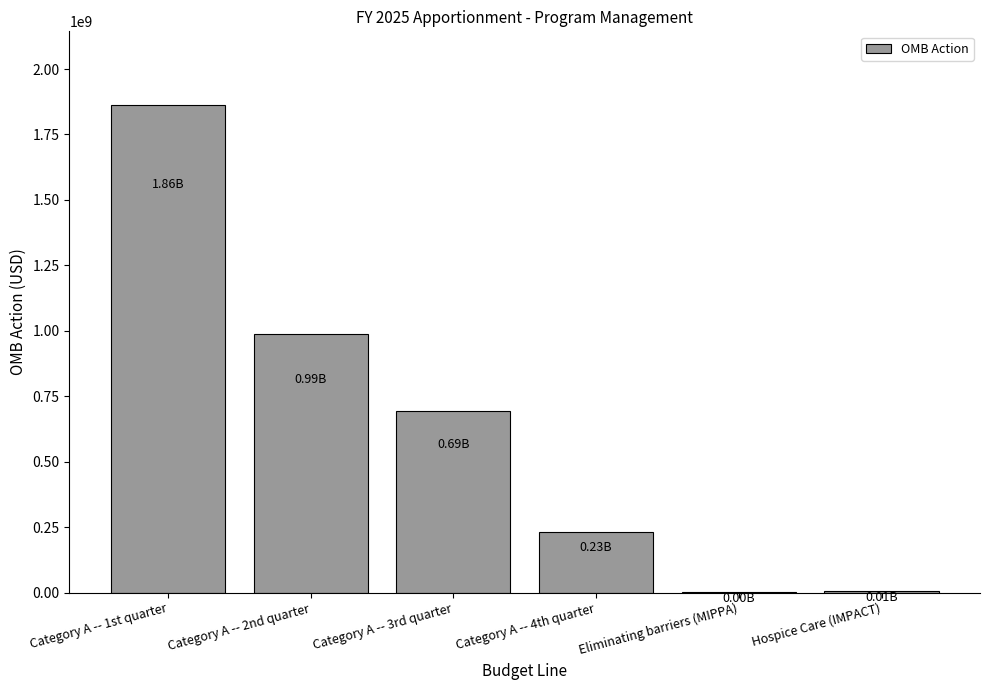

What is the average value?

630598070